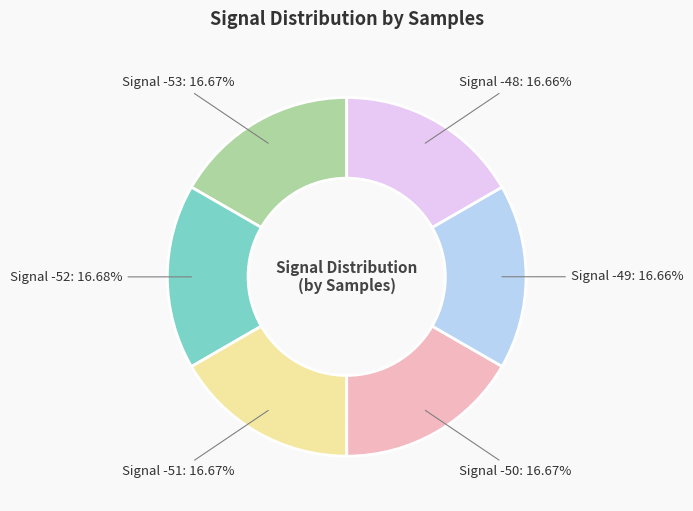

Is Signal -49 the majority of the pie?

No